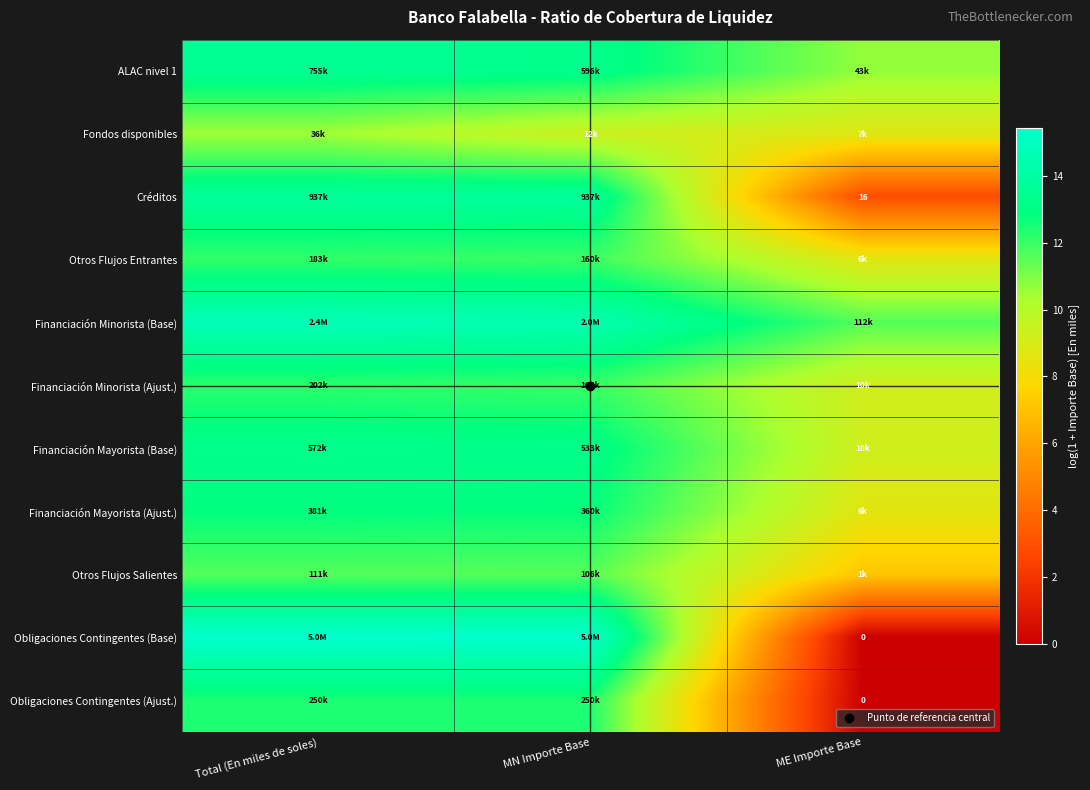

Which series has the largest range (max minus min)?

Obligaciones Contingentes (Base)